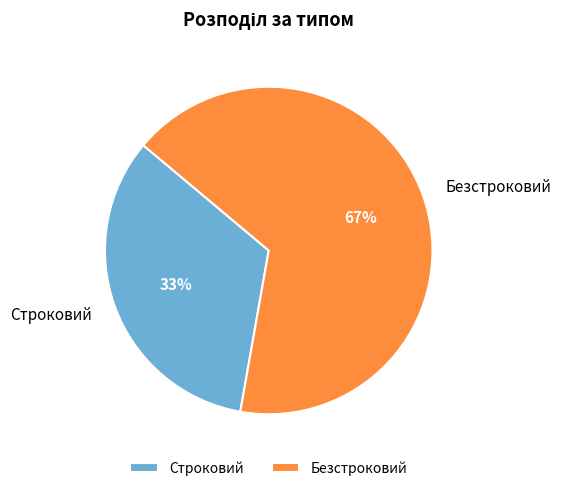

How many slices are in this pie chart?

2